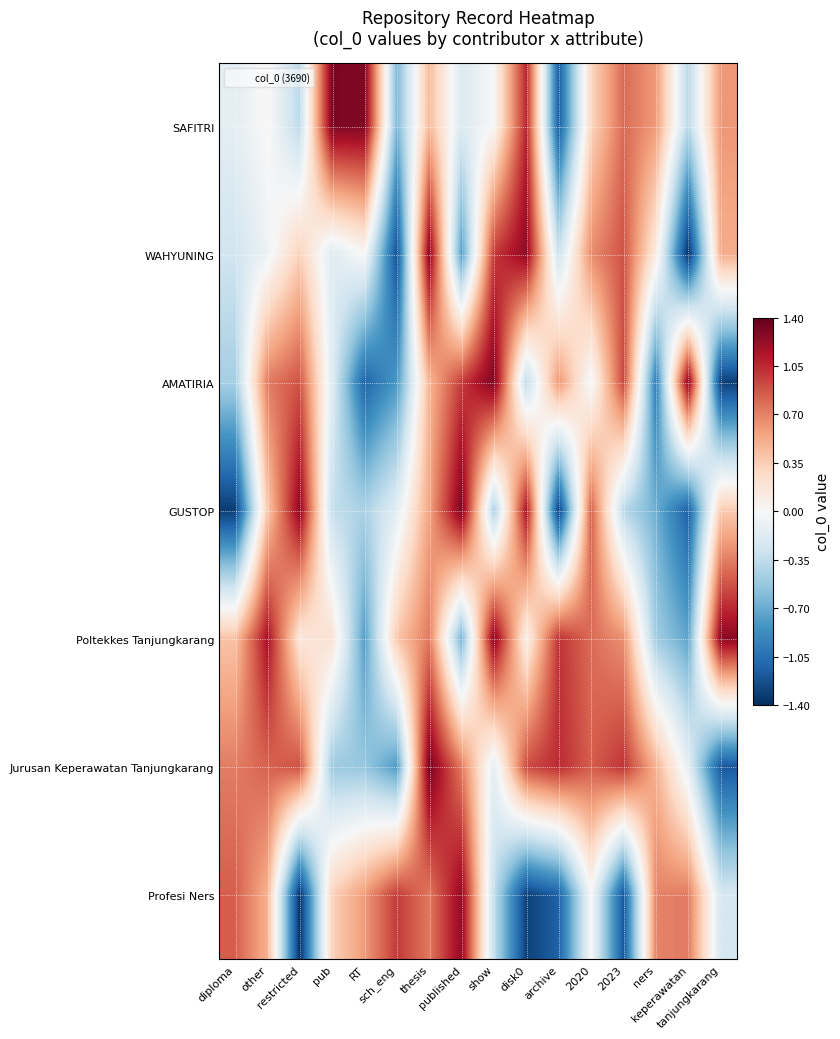

List the series in order of their peak value, highest first.

Jurusan Keperawatan Tanjungkarang, GUSTOP, SAFITRI, AMATIRIA, Poltekkes Tanjungkarang, WAHYUNING, Profesi Ners